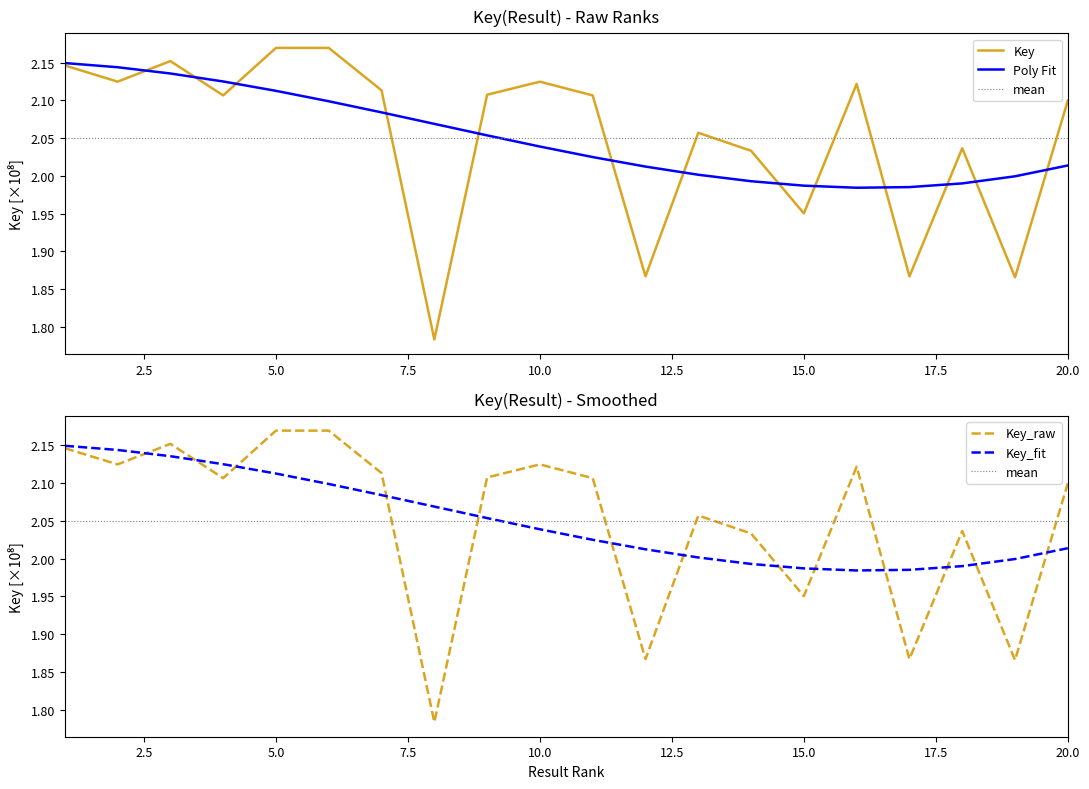

Does the chart display data point markers on the line(s)?

No